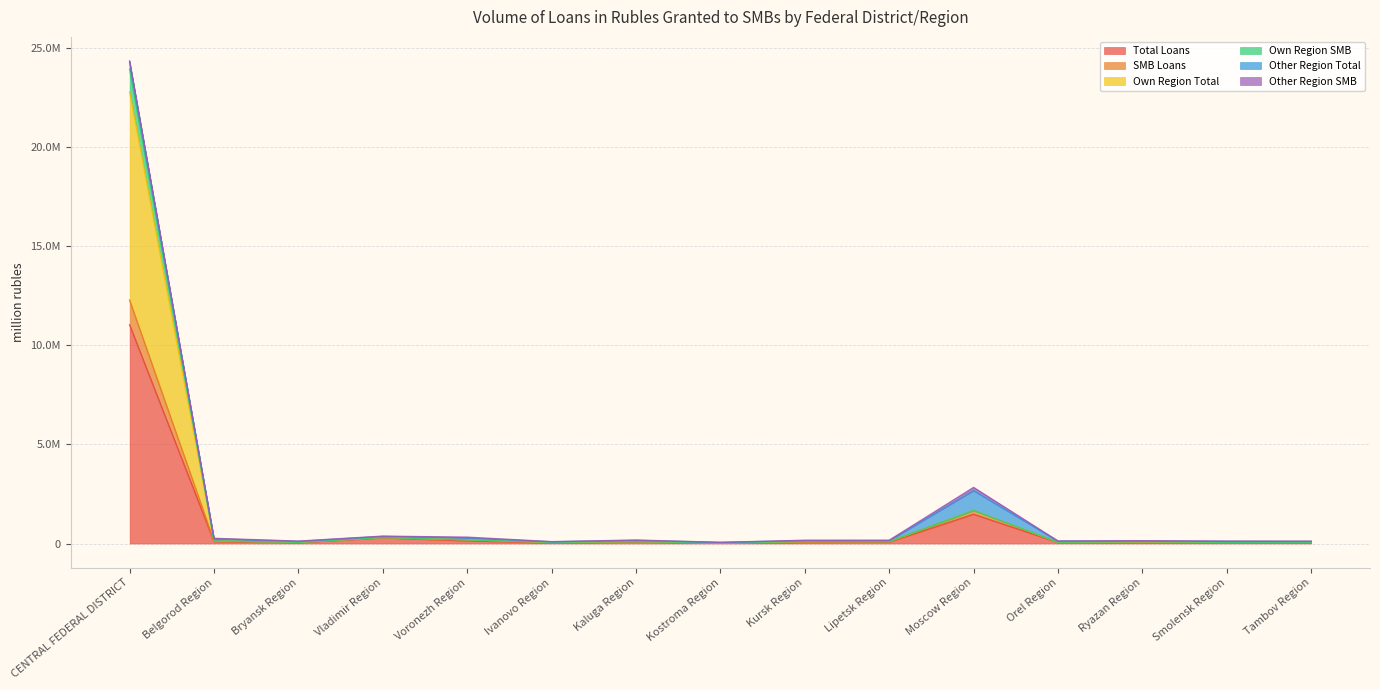

True or false: Own Region SMB and Own Region Total cross at least once.

False